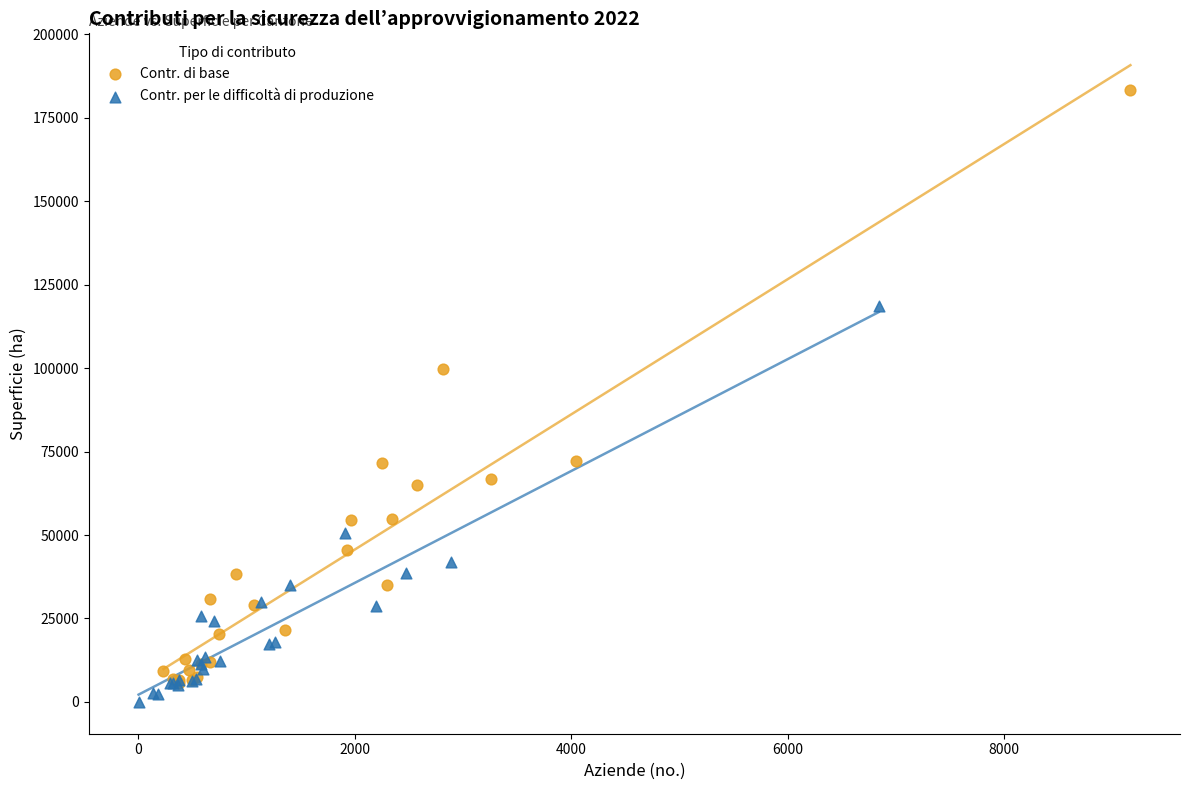

Which series contains the highest Y value?

Contr. di base